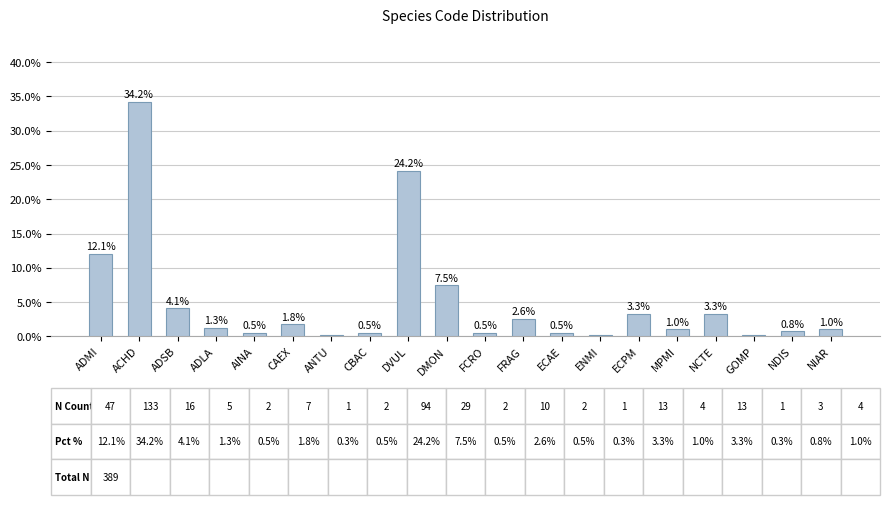

What is the greatest value displayed?

34.2